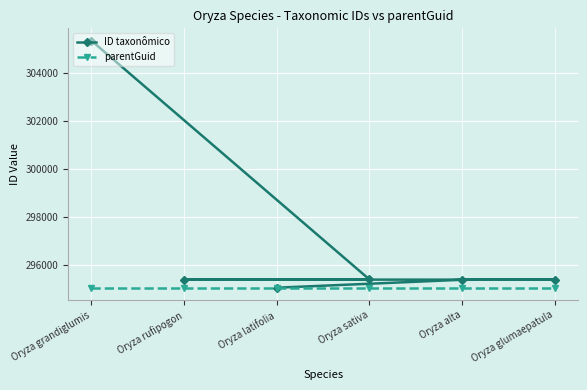

The value of ID taxonômico at Oryza latifolia is 134066. True or false?

False